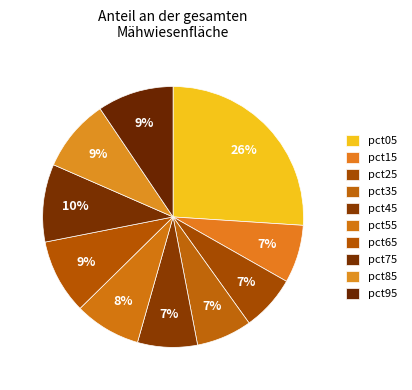

To the nearest percent, what percentage of the pie is pct45?

7%